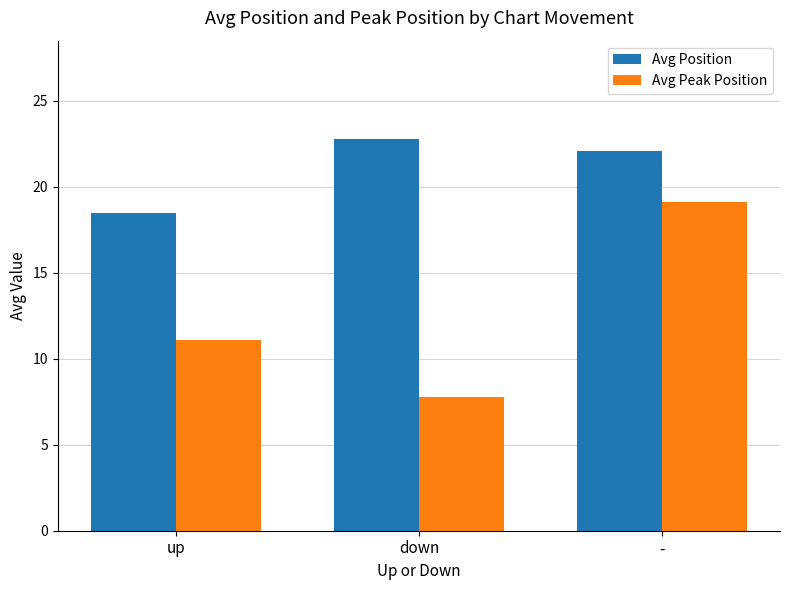

Which series has the widest spread of values?

Avg Peak Position